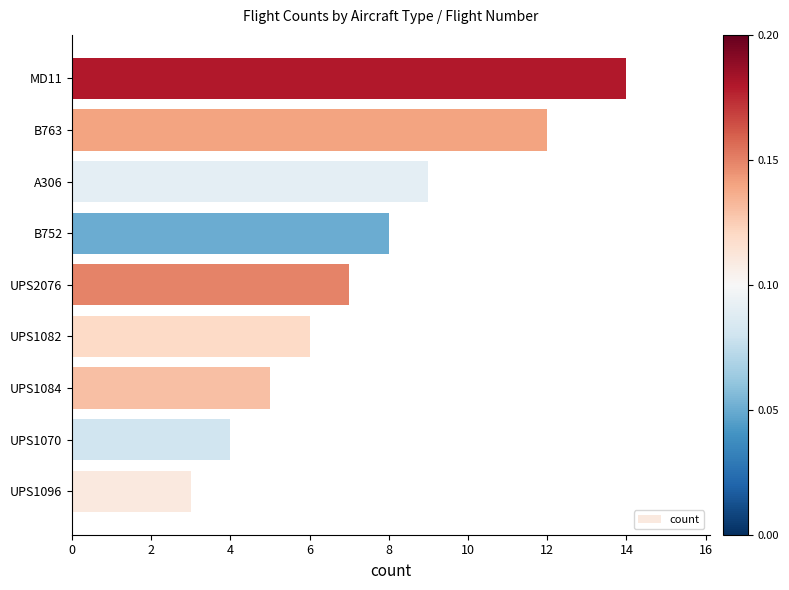

What is the change in value from UPS1096 to UPS1082?

+3